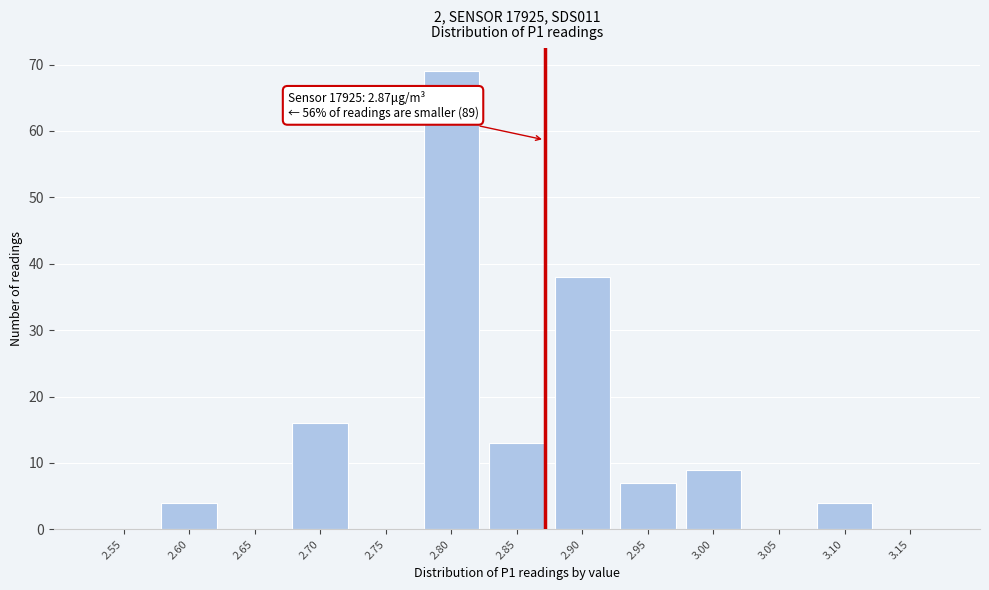

Reading left to right, extract all data points from this chart.

2.55=0	2.60=4	2.65=0	2.70=16	2.75=0	2.80=69	2.85=13	2.90=38	2.95=7	3.00=9	3.05=0	3.10=4	3.15=0